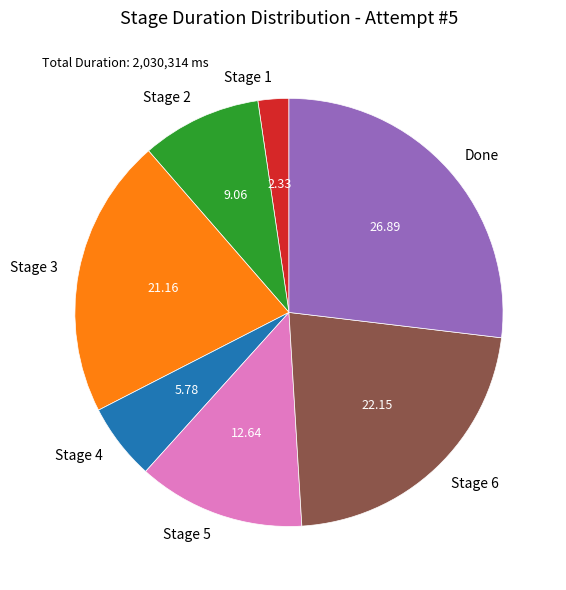

Between Stage 2 and Stage 3, which is larger?

Stage 3